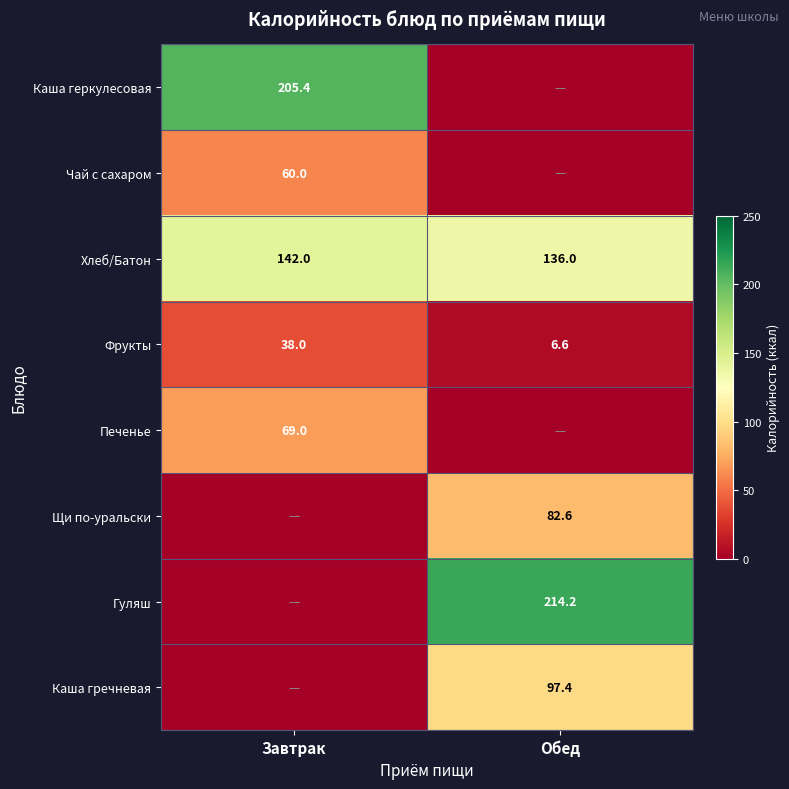

What is the difference between the maximum and minimum values in the Фрукты series?

31.4